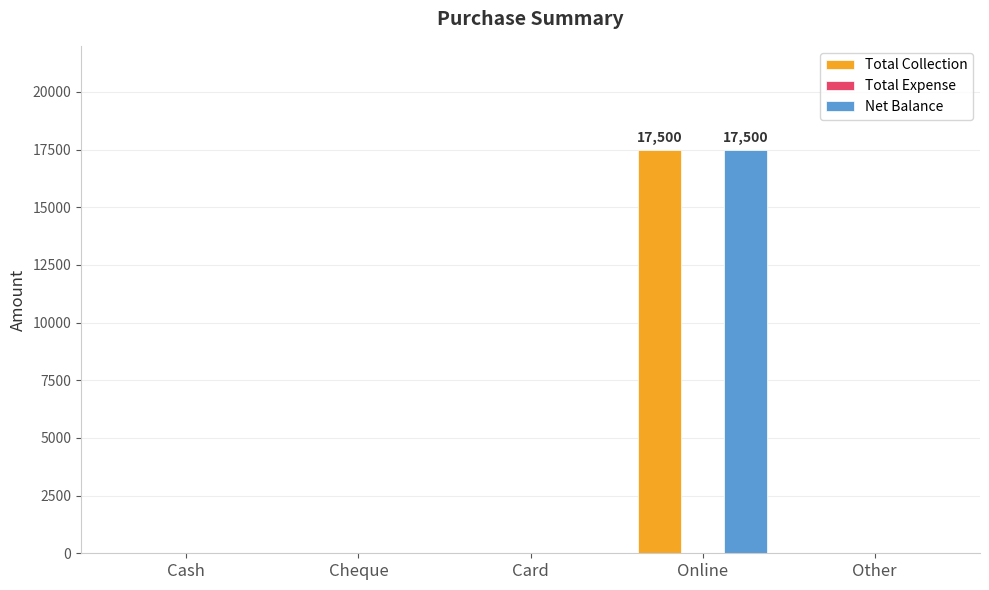

Which category has the highest value in the Net Balance series?

Online